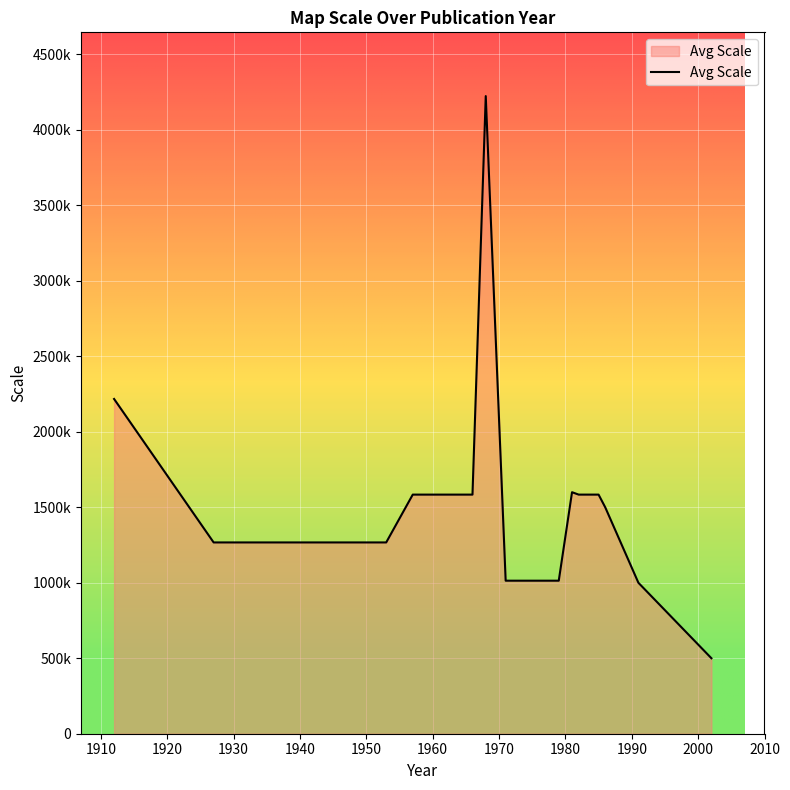

Which category has the lowest value across all series?

2002